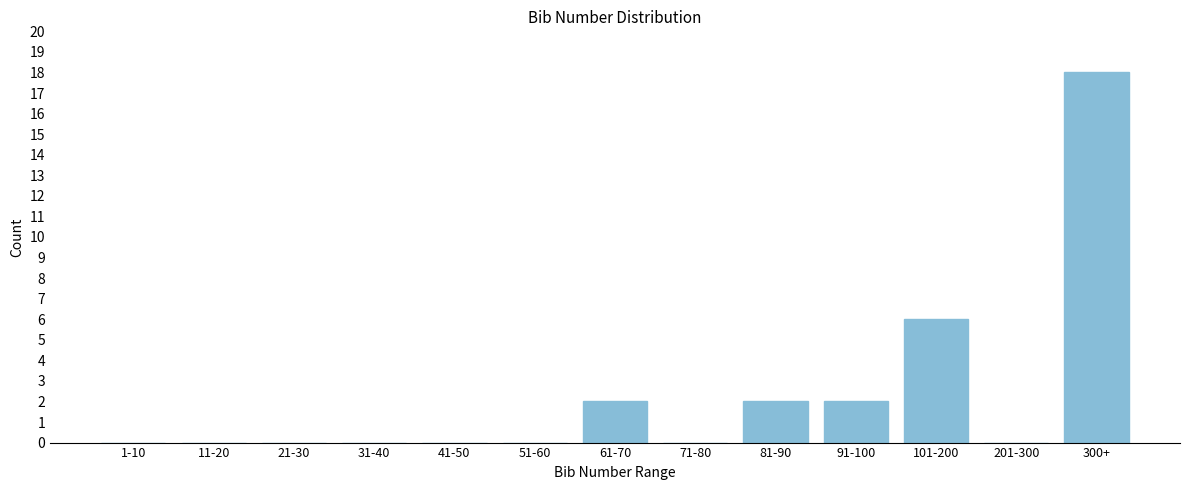

Reading right to left, extract all data points from this chart.

300+=18	201-300=0	101-200=6	91-100=2	81-90=2	71-80=0	61-70=2	51-60=0	41-50=0	31-40=0	21-30=0	11-20=0	1-10=0